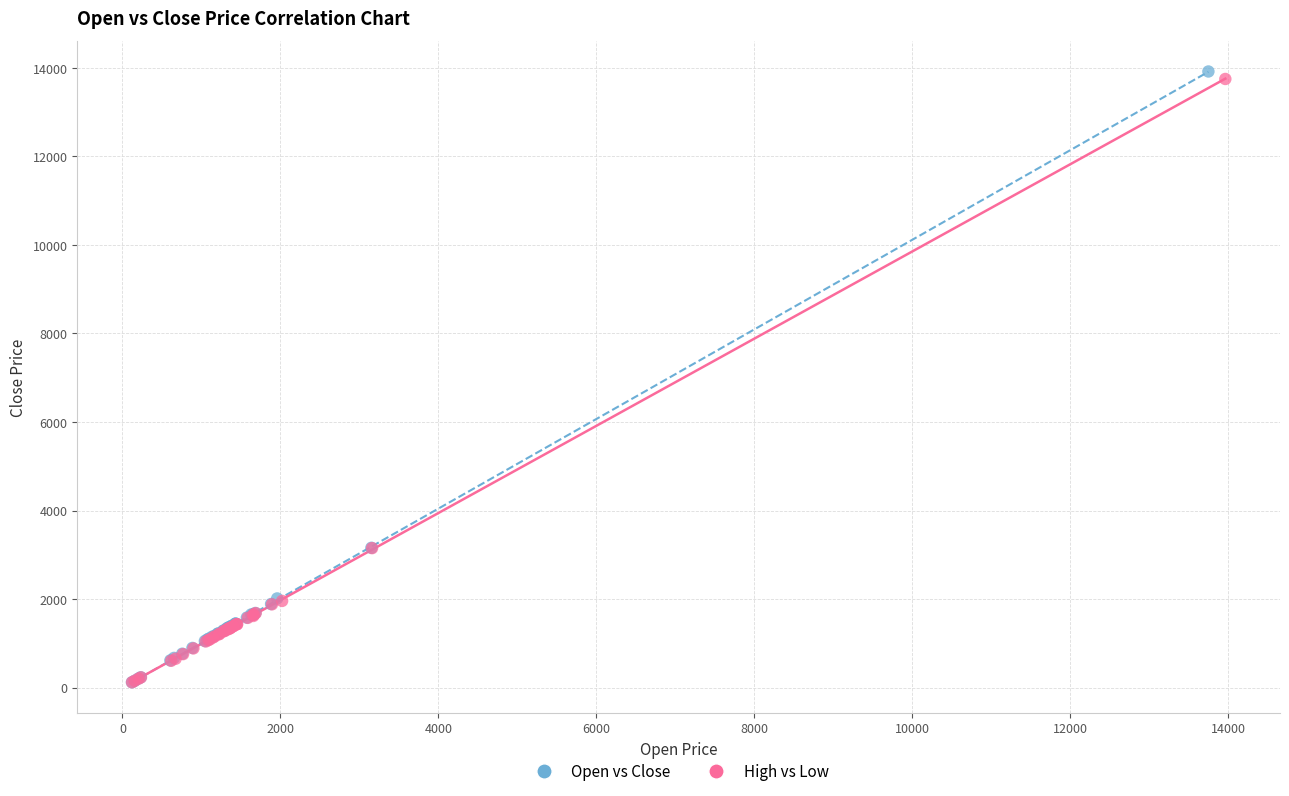

Which series has the widest spread of Y values?

Open vs Close